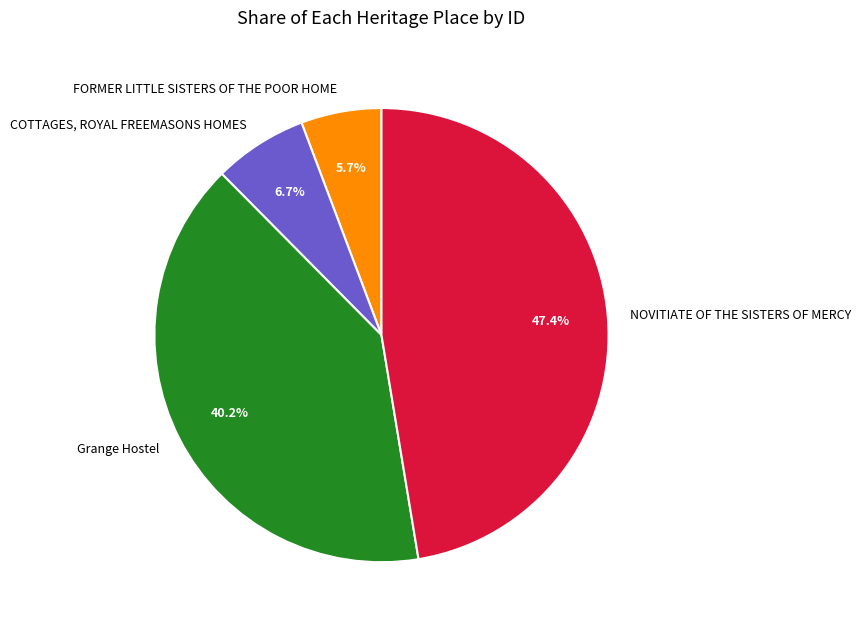

Is the sum of Grange Hostel and COTTAGES, ROYAL FREEMASONS HOMES greater than half?

No